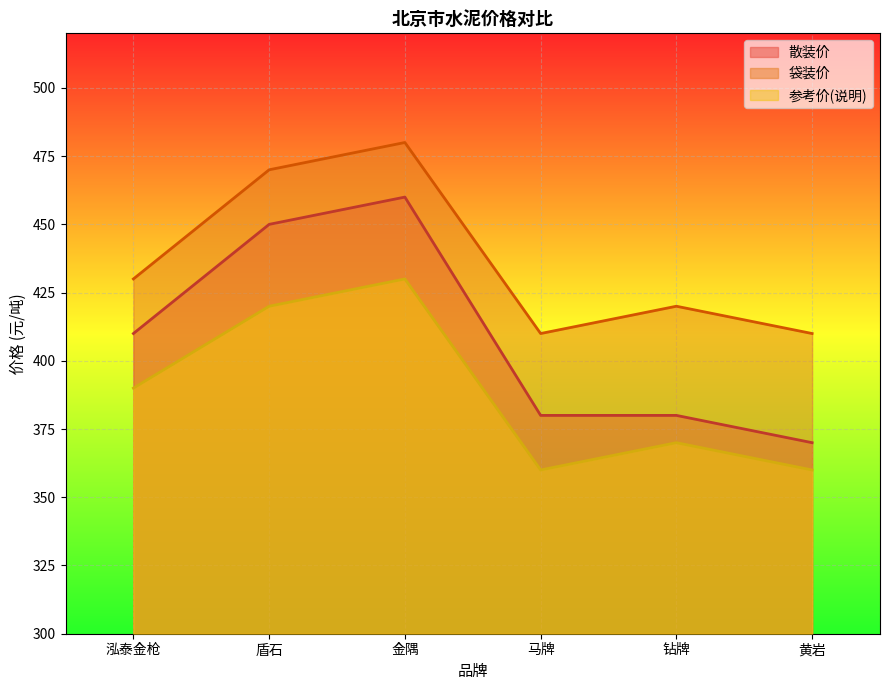

True or false: 参考价(说明) has more than 2 points higher than both neighbors.

False